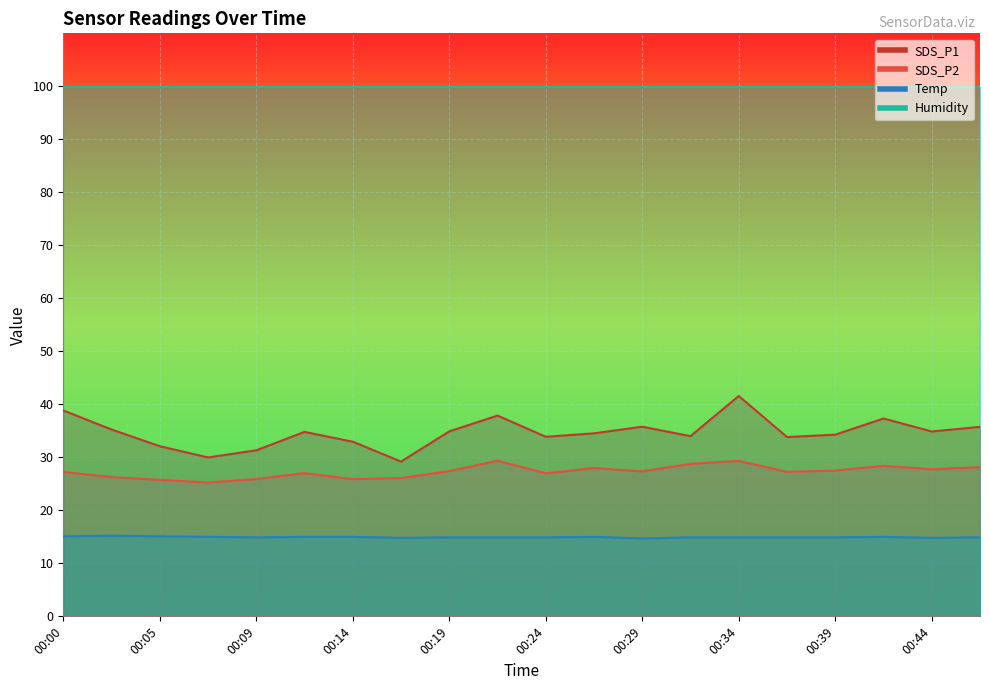

What is the average value of the SDS_P1 series?

34.7